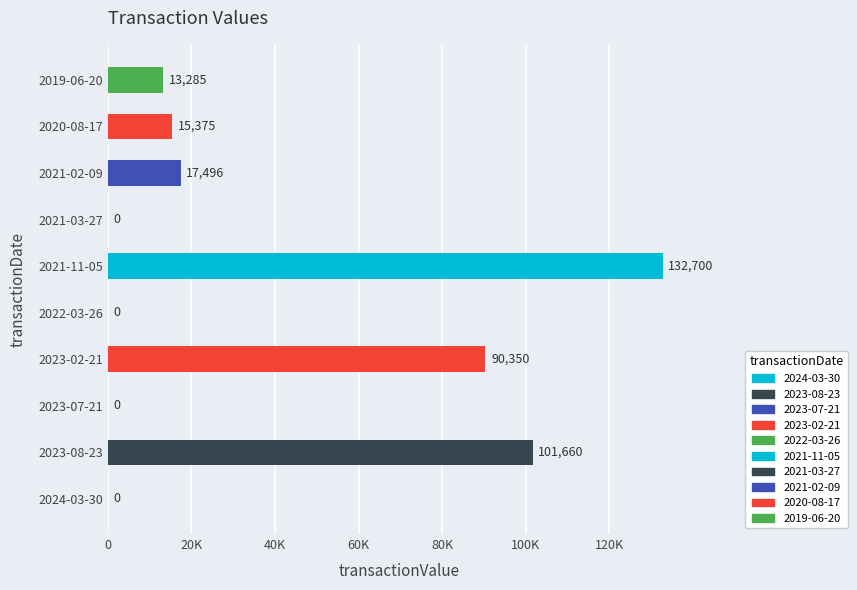

What is the greatest value displayed?

132700